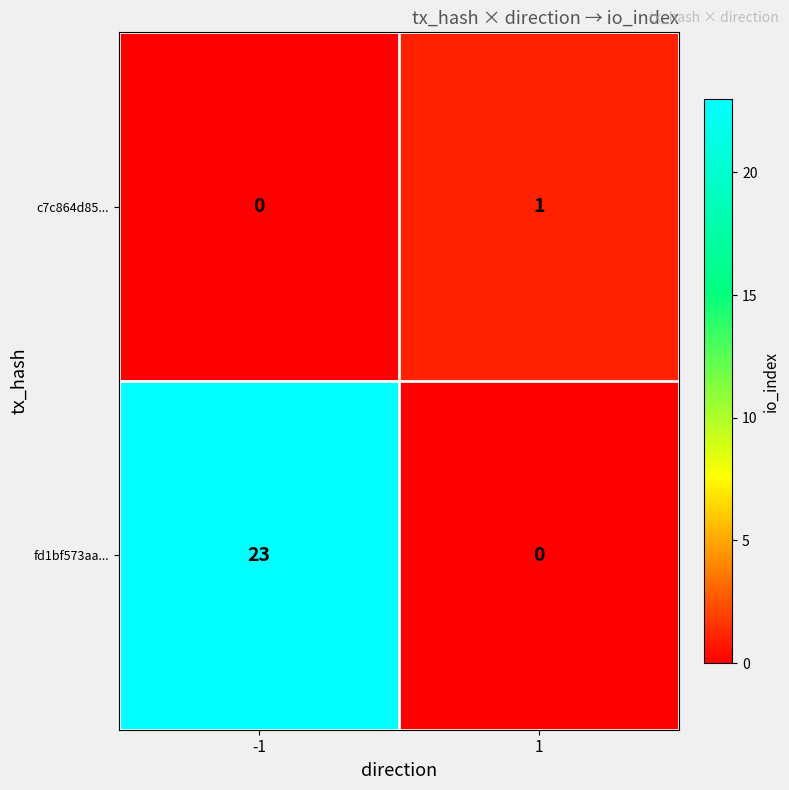

Rank the series by their average value, from highest to lowest.

fd1bf573aa..., c7c864d85...